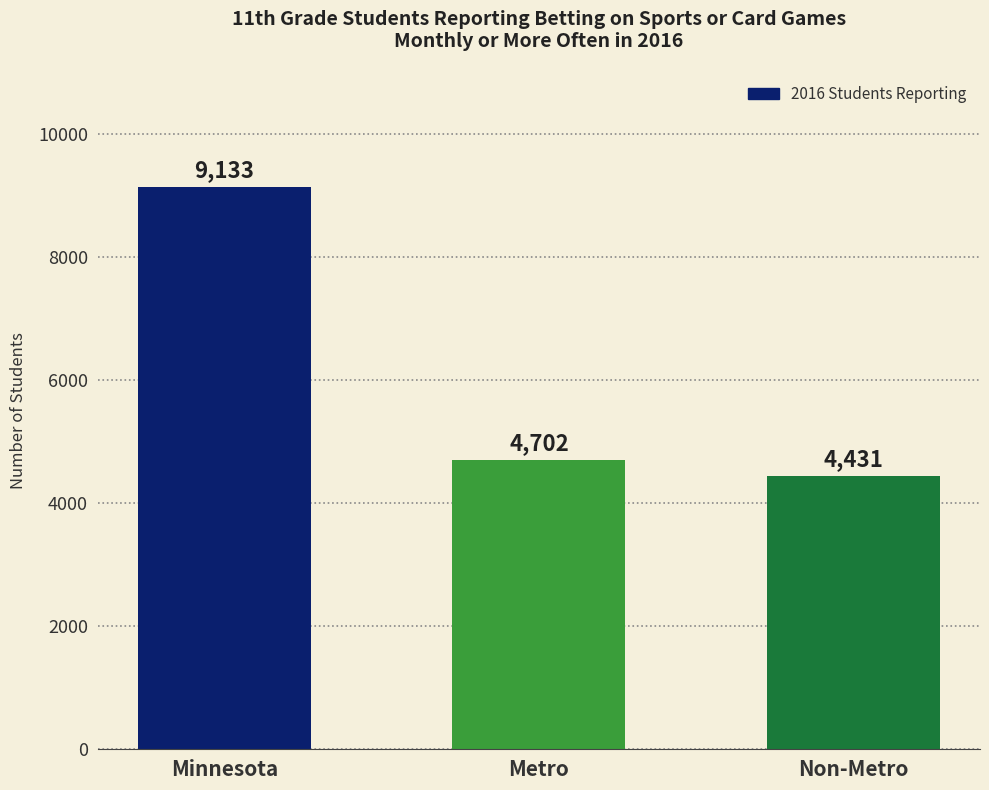

At which label is the value closest to 6782?

Metro